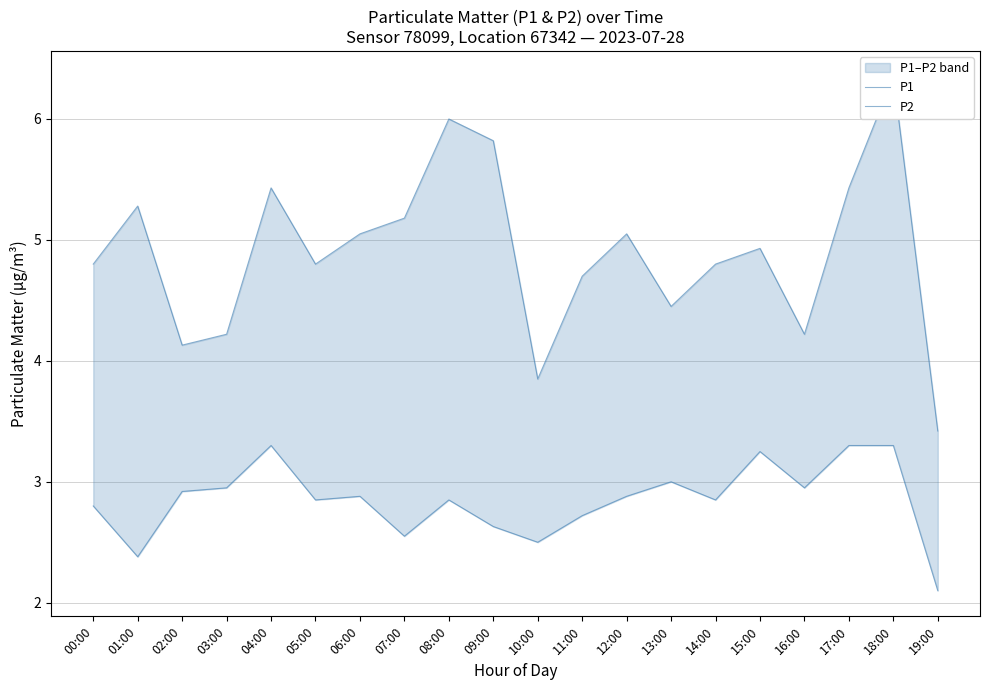

What position from the left is 13:00?

14